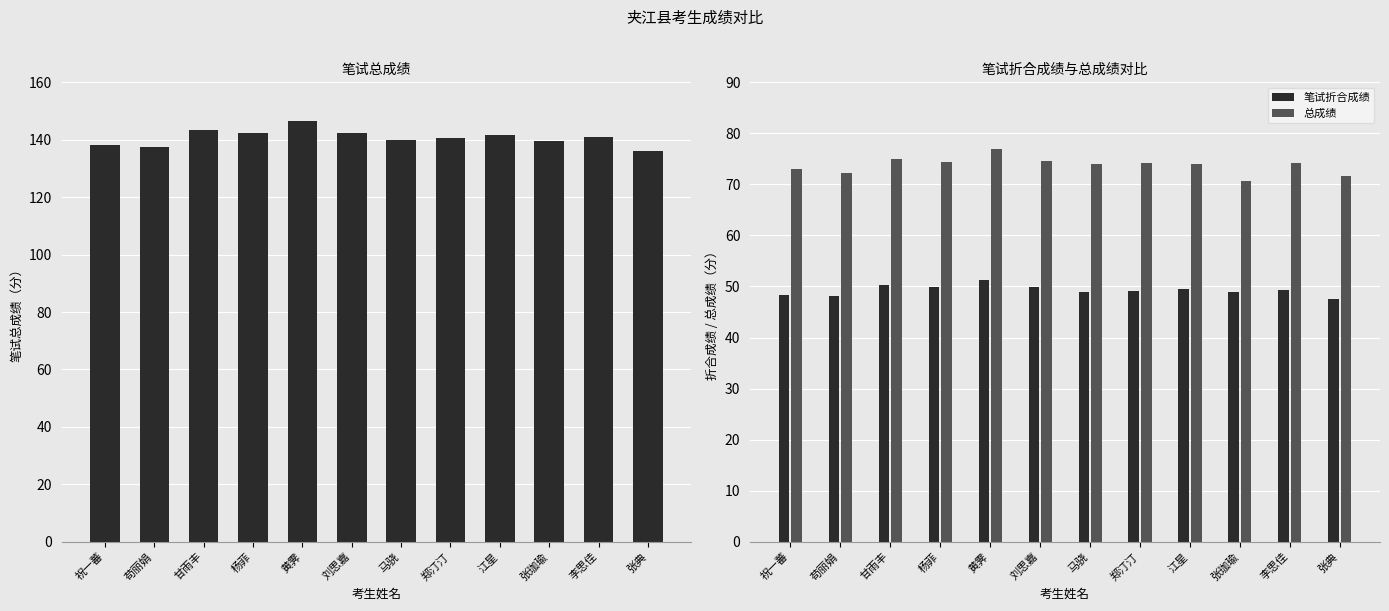

How many values in the 总成绩 series are below 74?

4